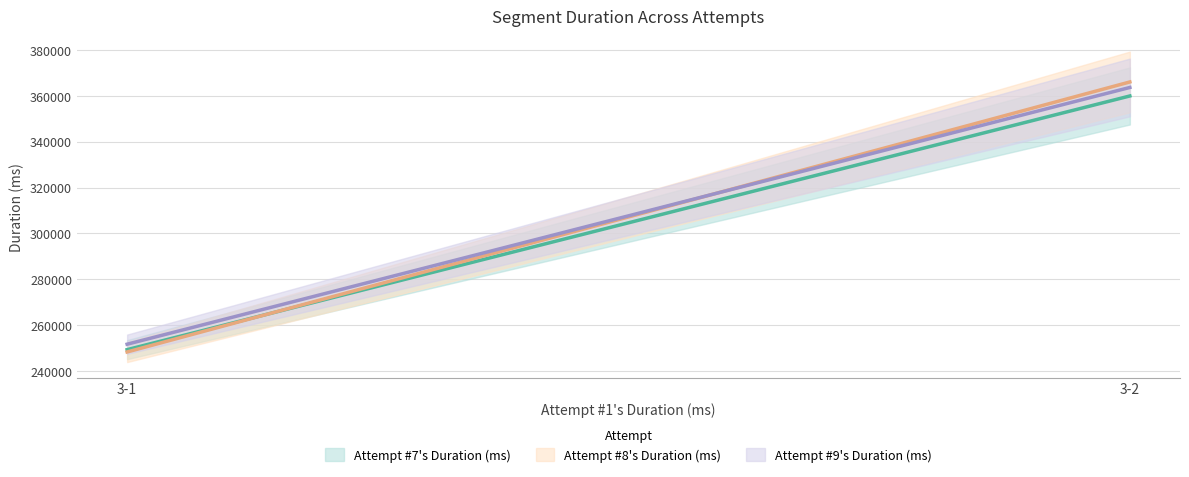

What are all the series names shown in the legend?

Attempt #7's Duration (ms), Attempt #8's Duration (ms), Attempt #9's Duration (ms)